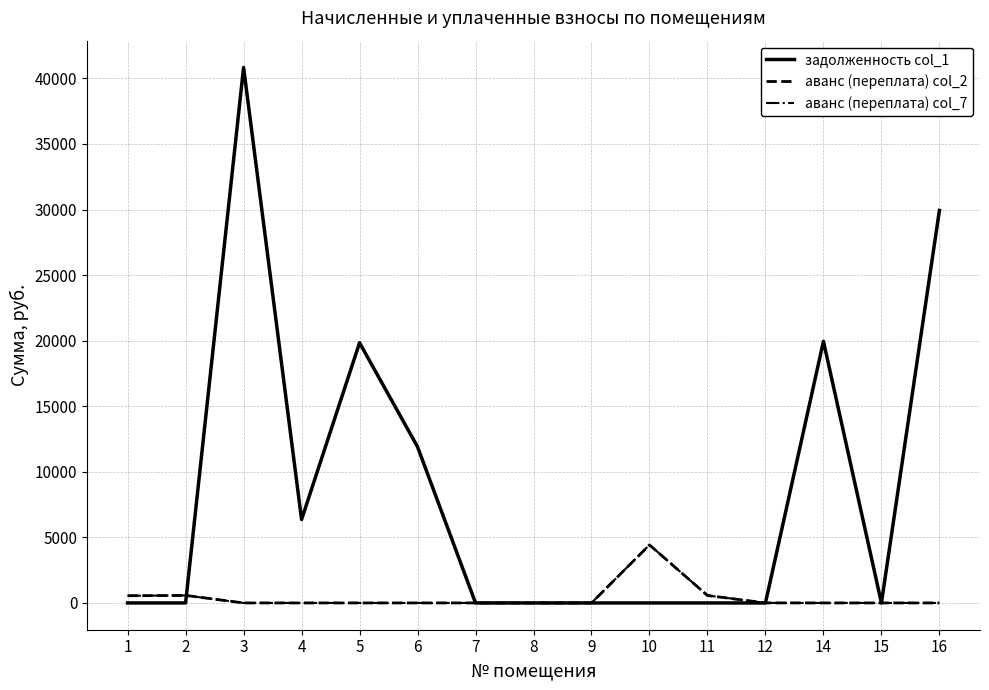

What is the sum of the аванс (переплата) col_2 values at 14 and 10?

4426.6